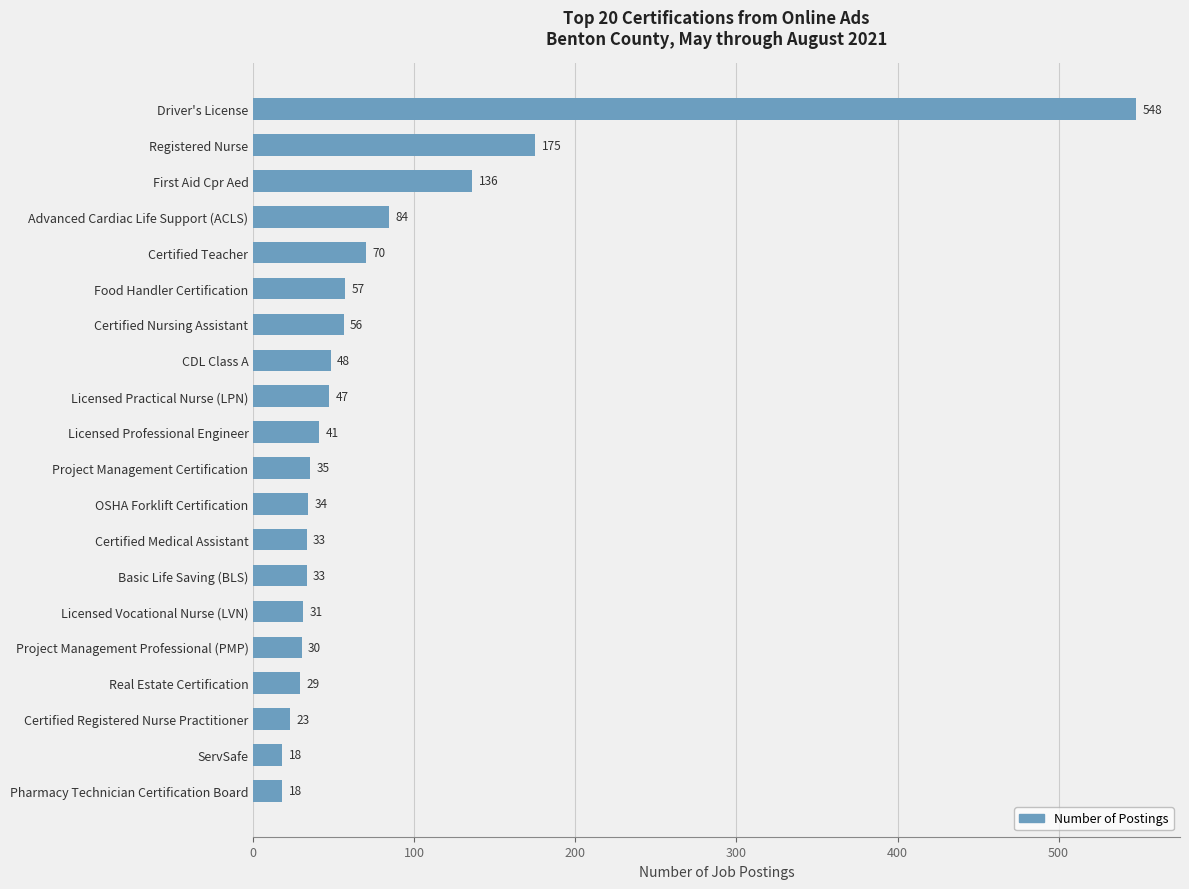

What is the minimum value shown in the chart?

18